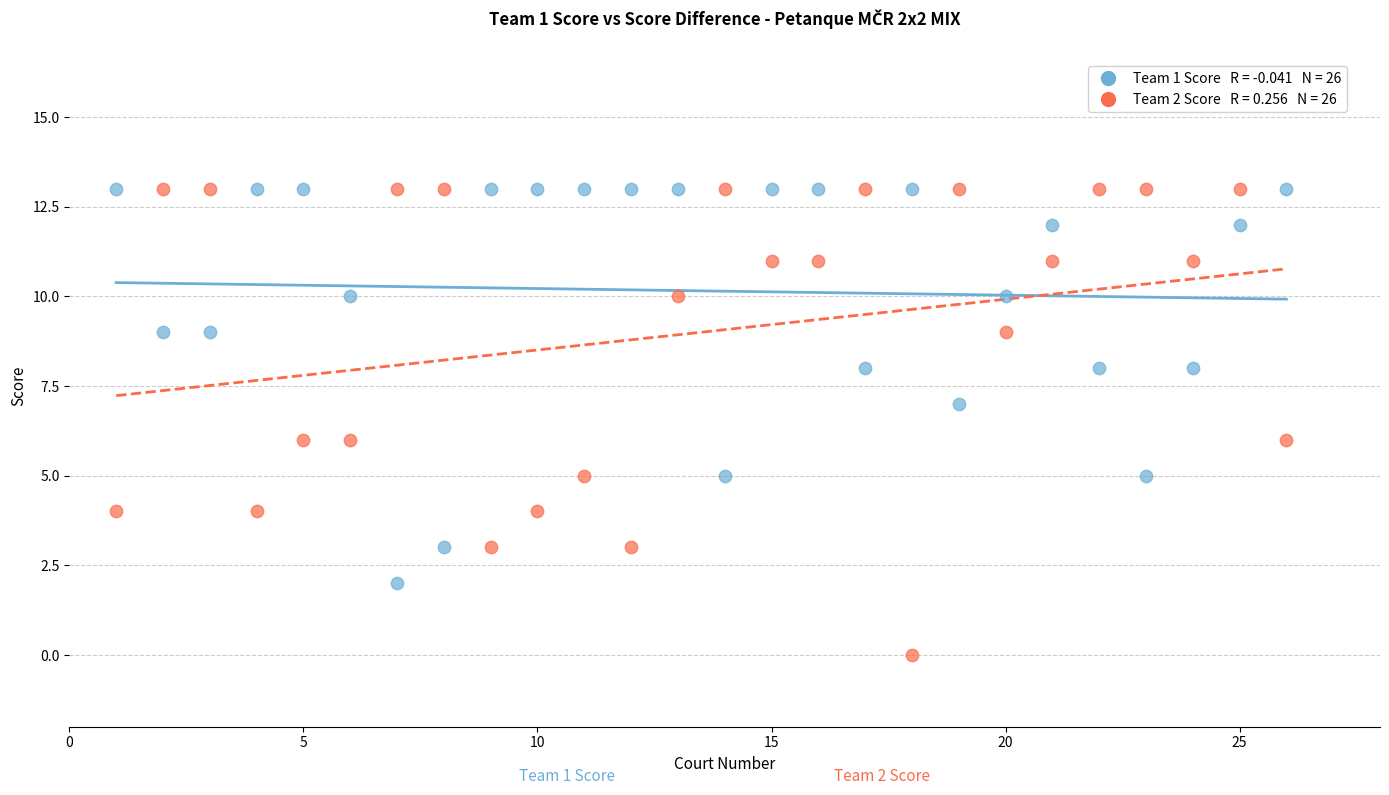

Across all data points, what is the range of X values (max minus min)?

25